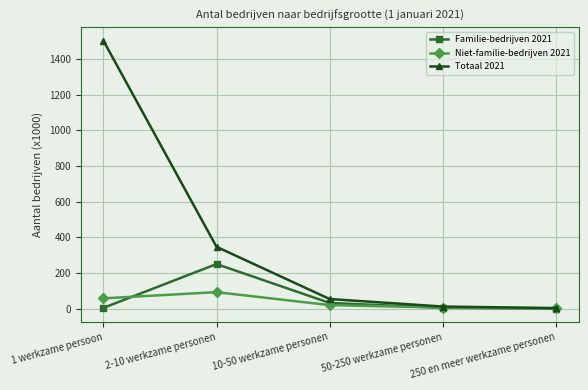

Where is the first local maximum for Niet-familie-bedrijven 2021?

2-10 werkzame personen